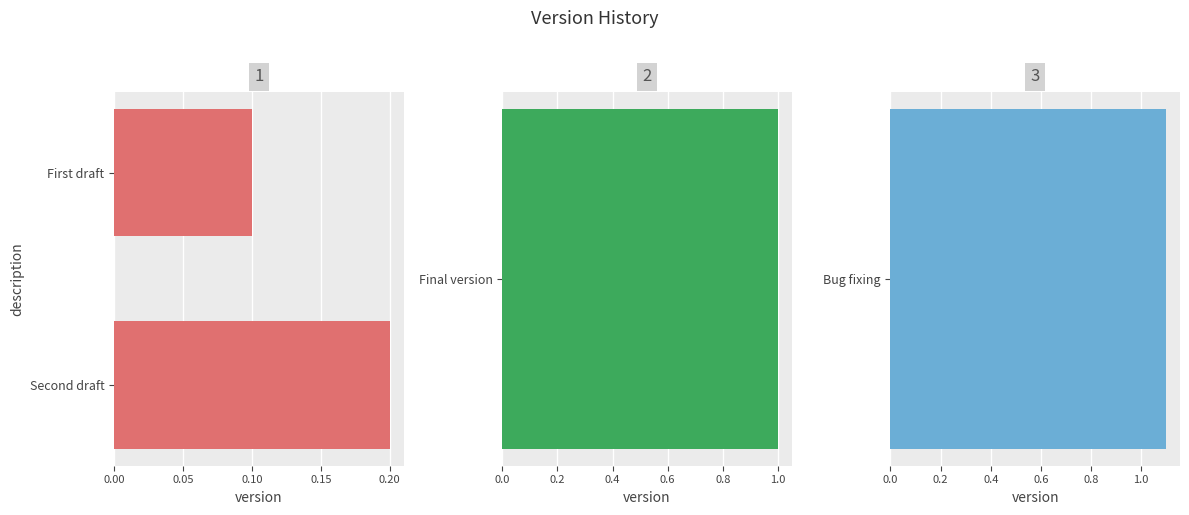

Are the bars grouped side by side (vs. stacked)?

No